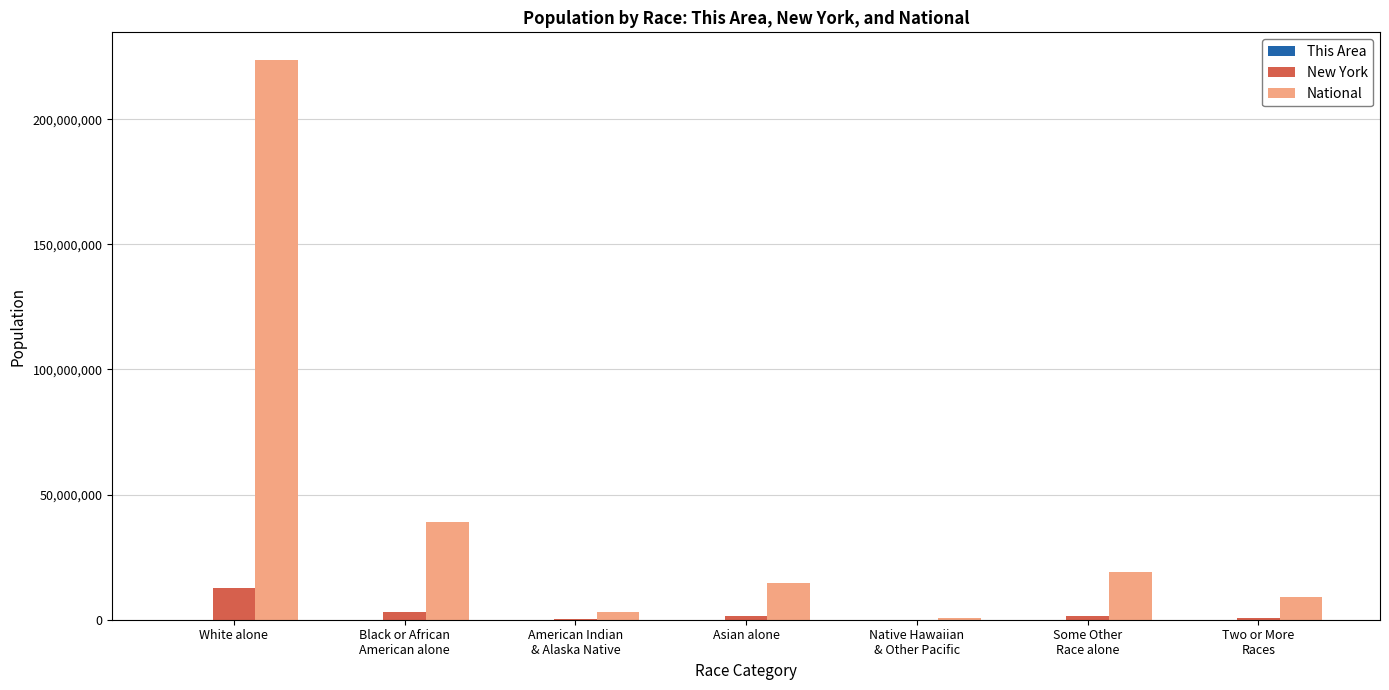

What is the total value across all series at Some Other
Race alone?

20549090